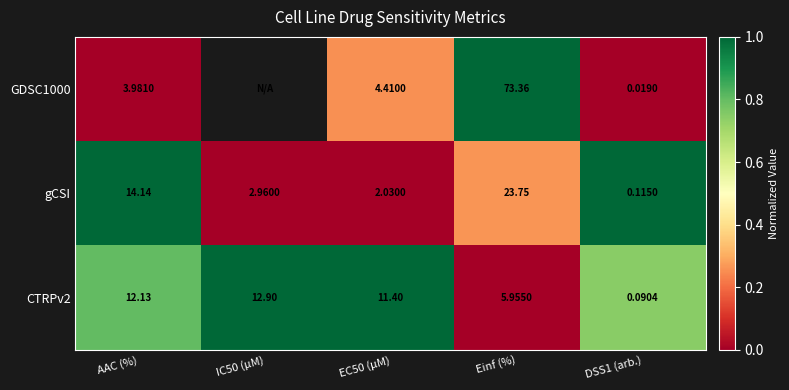

What is the spread (max minus min) of values at AAC (%)?

10.2